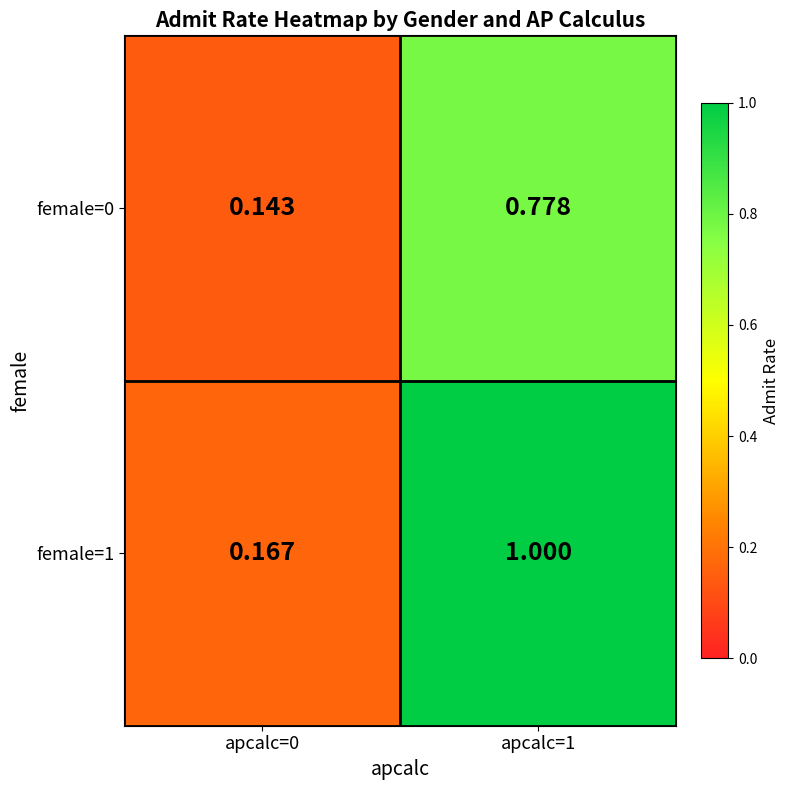

Is the value of female=0 at apcalc=0 greater than the value of female=1 at apcalc=0?

No